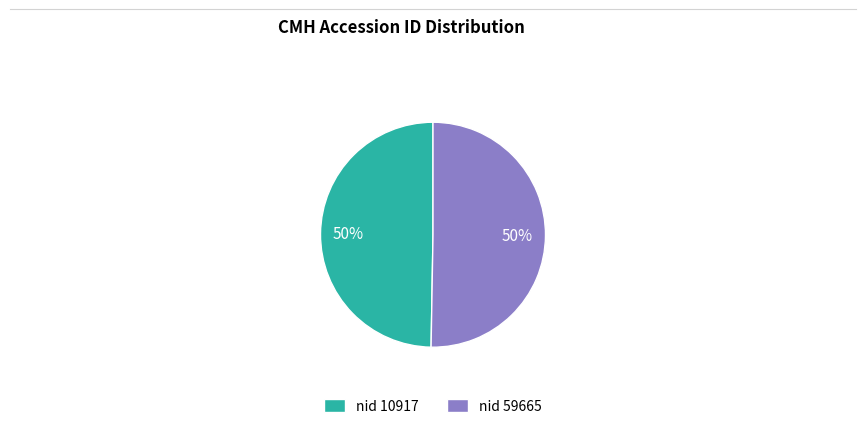

To the nearest percent, what is the combined percentage of nid 10917 and nid 59665?

100%